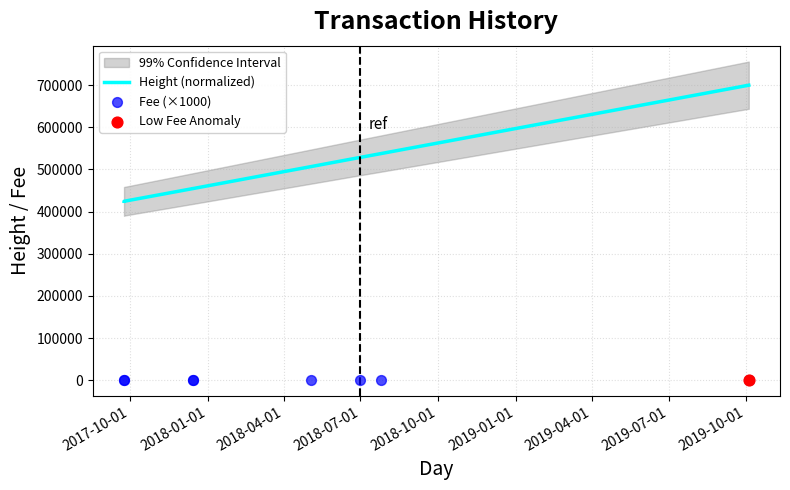

Which series reaches the maximum Y coordinate?

Height (normalized)